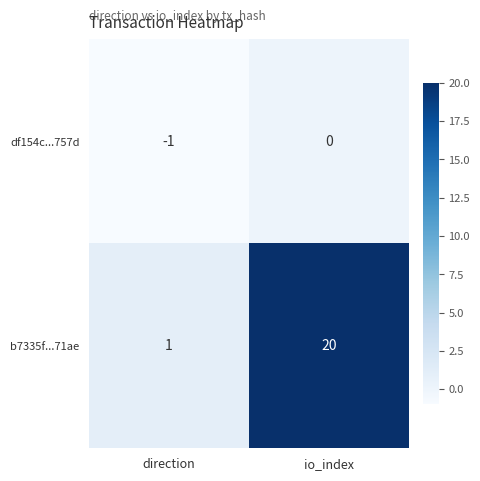

Rank the series at io_index from highest to lowest value.

b7335f...71ae, df154c...757d